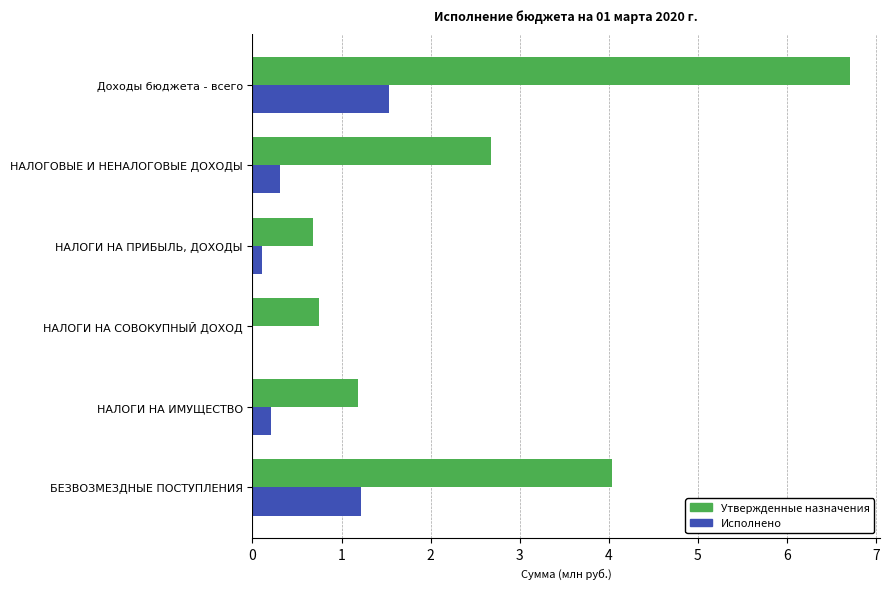

What is the total value across all series at Доходы бюджета - всего?

8.2